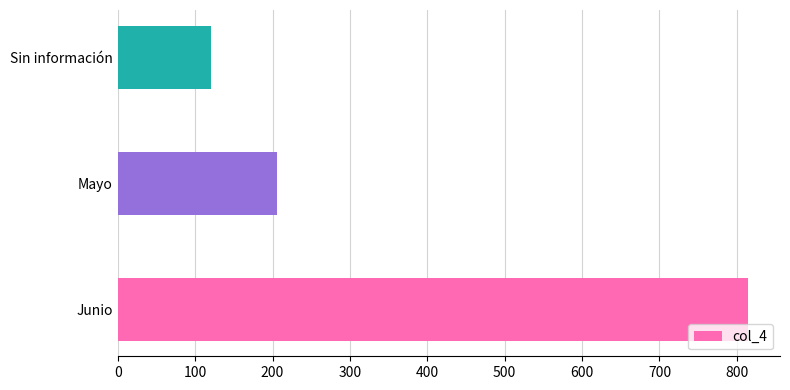

Which has a higher value, Mayo or Sin información?

Mayo